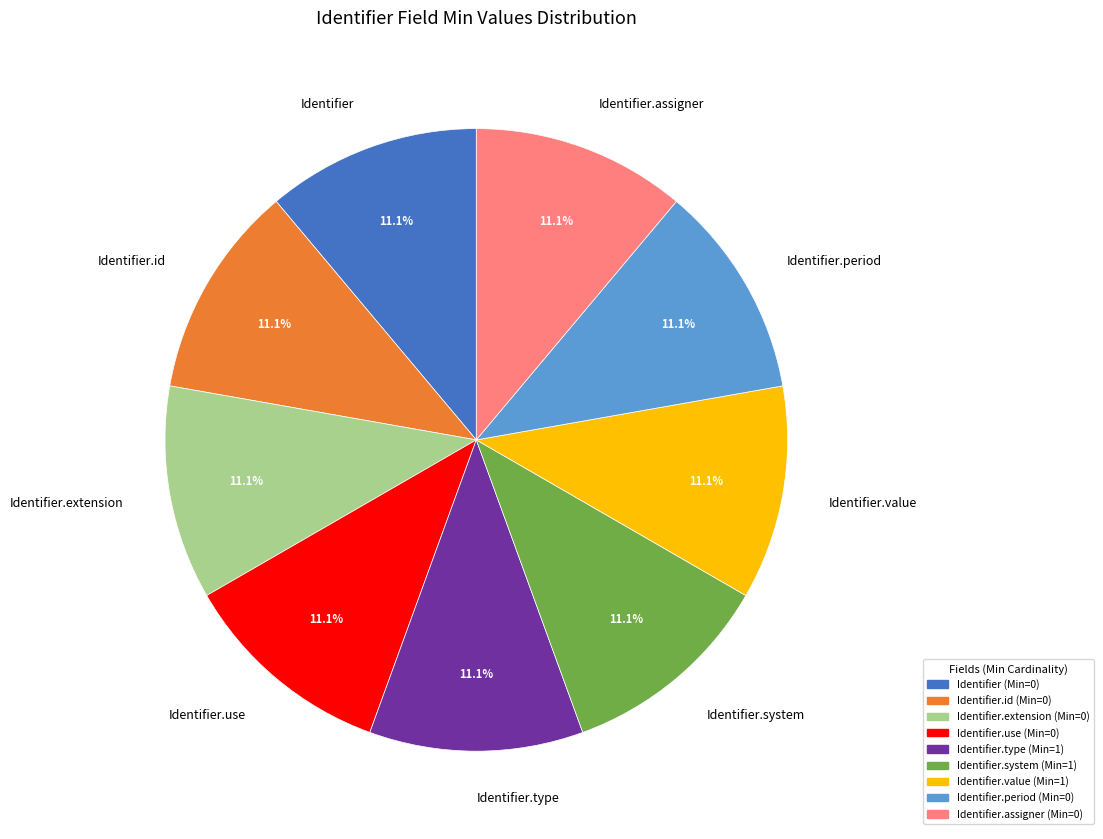

How much of the chart is everything except Identifier.system?

88.9%